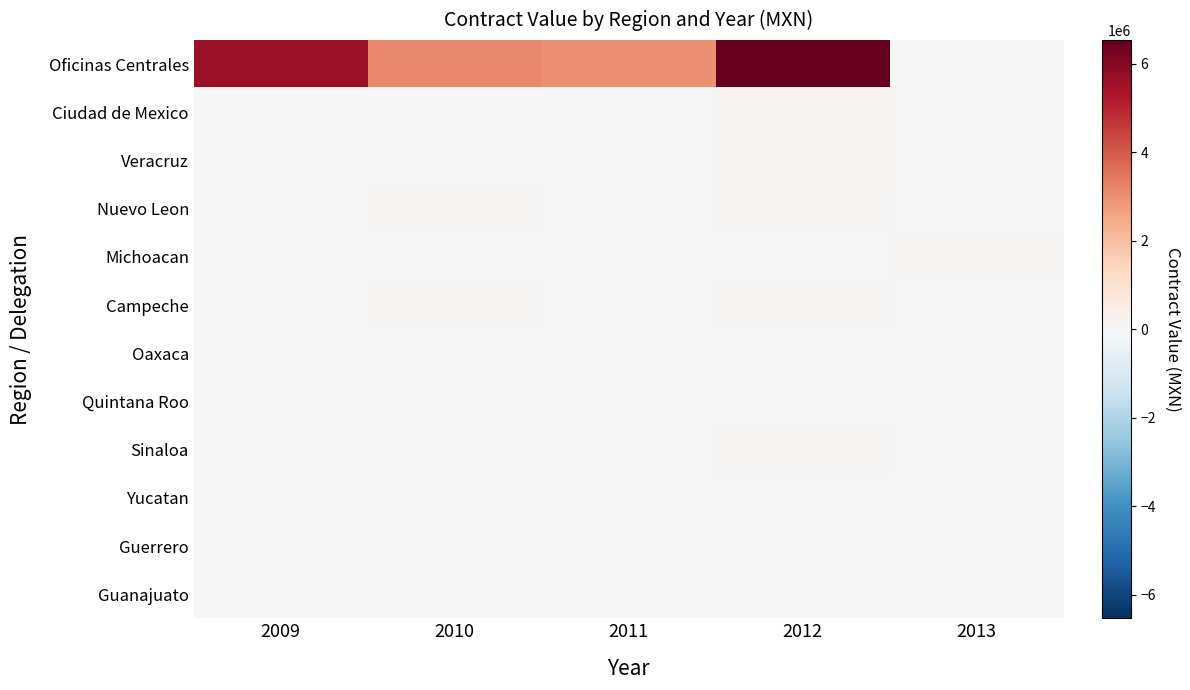

Reading left to right, transcribe all the data shown in this chart.

Oficinas Centrales: 2009=5659430.1	2010=3160189.6	2011=2987931.5	2012=6531716.4	2013=0.0
Ciudad de Mexico: 2009=0.0	2010=0.0	2011=0.0	2012=106800.0	2013=0.0
Veracruz: 2009=24030.0	2010=0.0	2011=0.0	2012=149431.0	2013=0.0
Nuevo Leon: 2009=0.0	2010=62677.0	2011=0.0	2012=61144.0	2013=0.0
Michoacan: 2009=0.0	2010=41914.6	2011=0.0	2012=0.0	2013=58033.6
Campeche: 2009=0.0	2010=56196.0	2011=0.0	2012=55250.0	2013=0.0
Oaxaca: 2009=0.0	2010=49270.8	2011=0.0	2012=0.0	2013=0.0
Quintana Roo: 2009=0.0	2010=0.0	2011=0.0	2012=47142.0	2013=0.0
Sinaloa: 2009=0.0	2010=0.0	2011=0.0	2012=65951.6	2013=0.0
Yucatan: 2009=0.0	2010=13669.0	2011=0.0	2012=27370.0	2013=0.0
Guerrero: 2009=0.0	2010=0.0	2011=18757.6	2012=0.0	2013=0.0
Guanajuato: 2009=0.0	2010=19451.0	2011=0.0	2012=0.0	2013=0.0